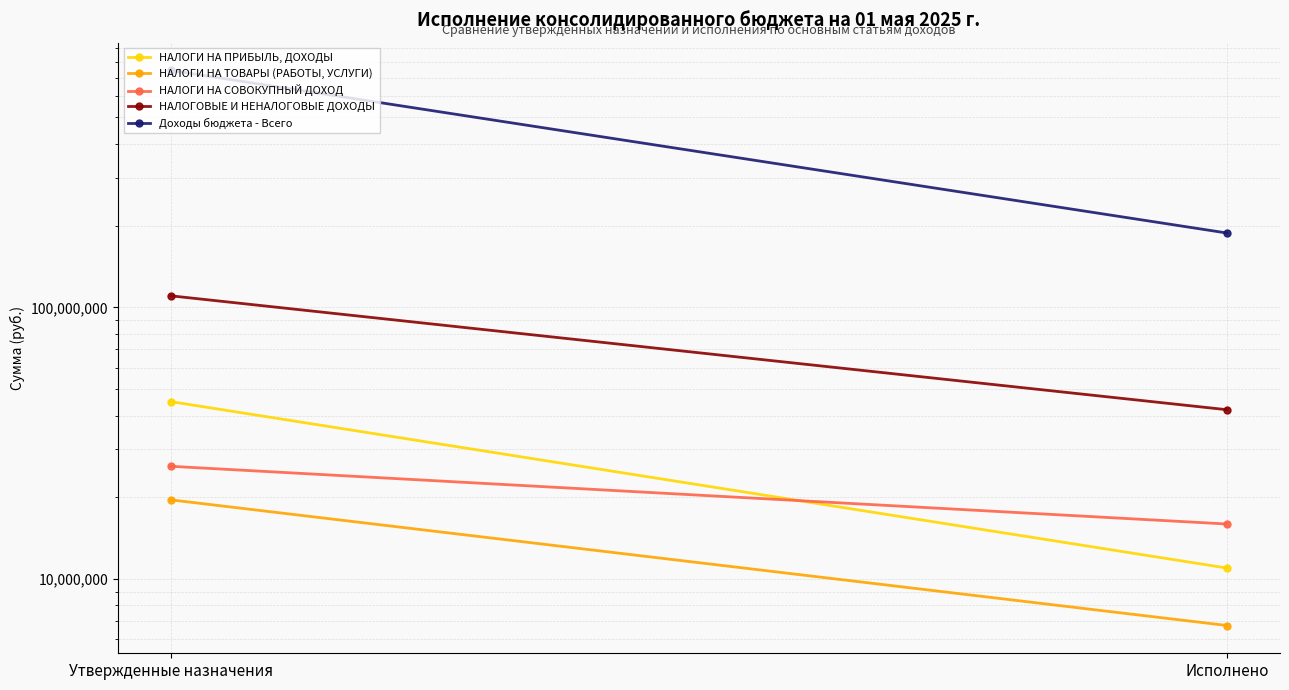

What is the label of the 2nd point from the left?

Исполнено